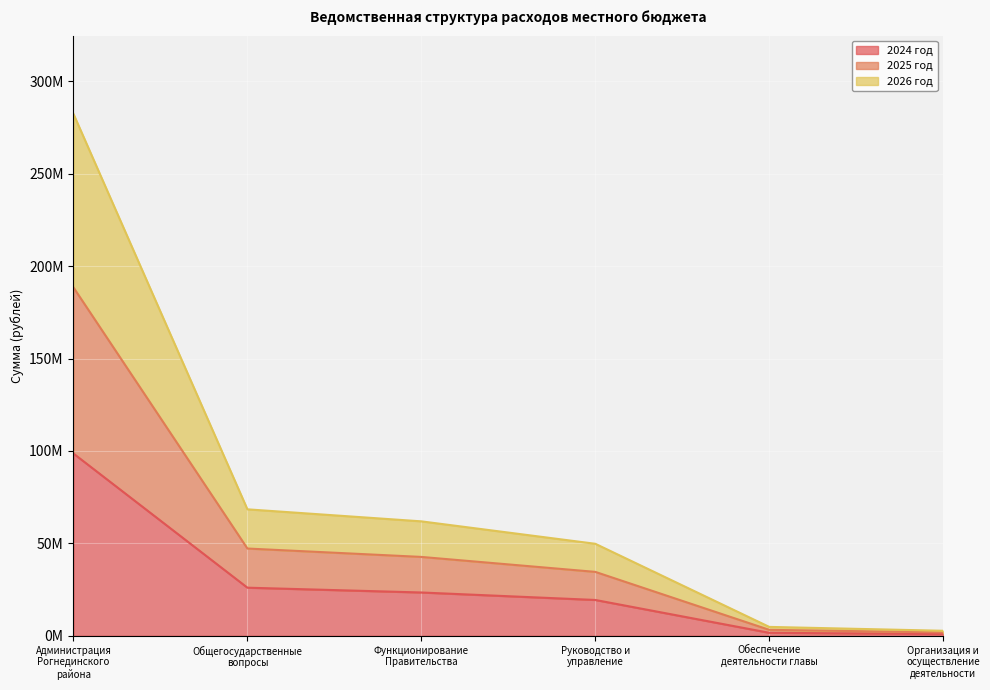

What value does the 2024 год series have at Организация и
осуществление
деятельности?

895854.0